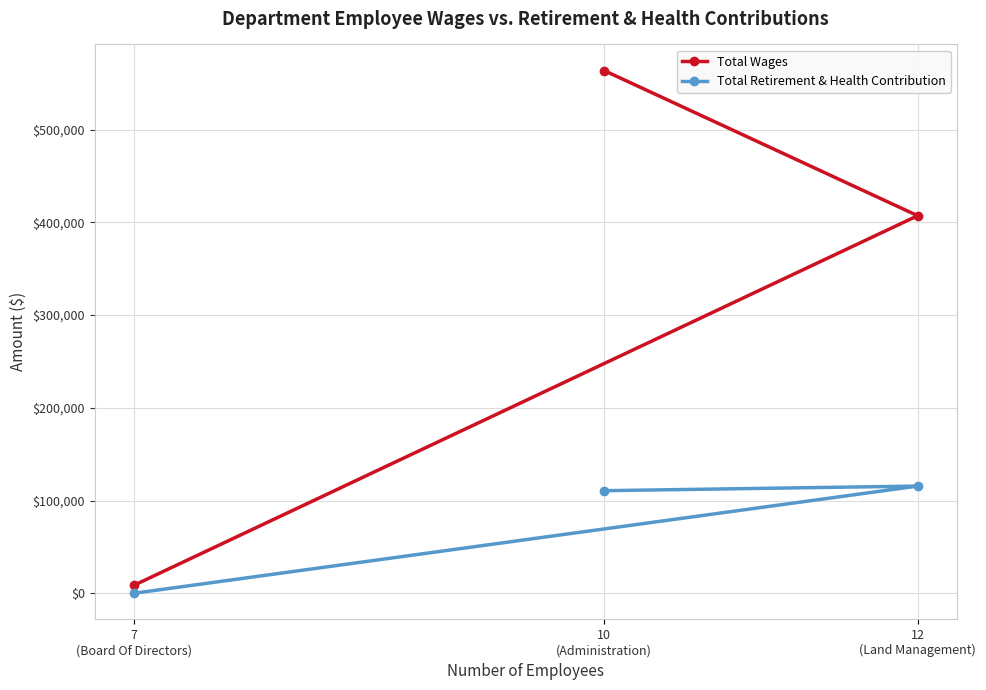

What is the difference between the Total Retirement & Health Contribution values at 12
(Land Management) and 10
(Administration)?

4985